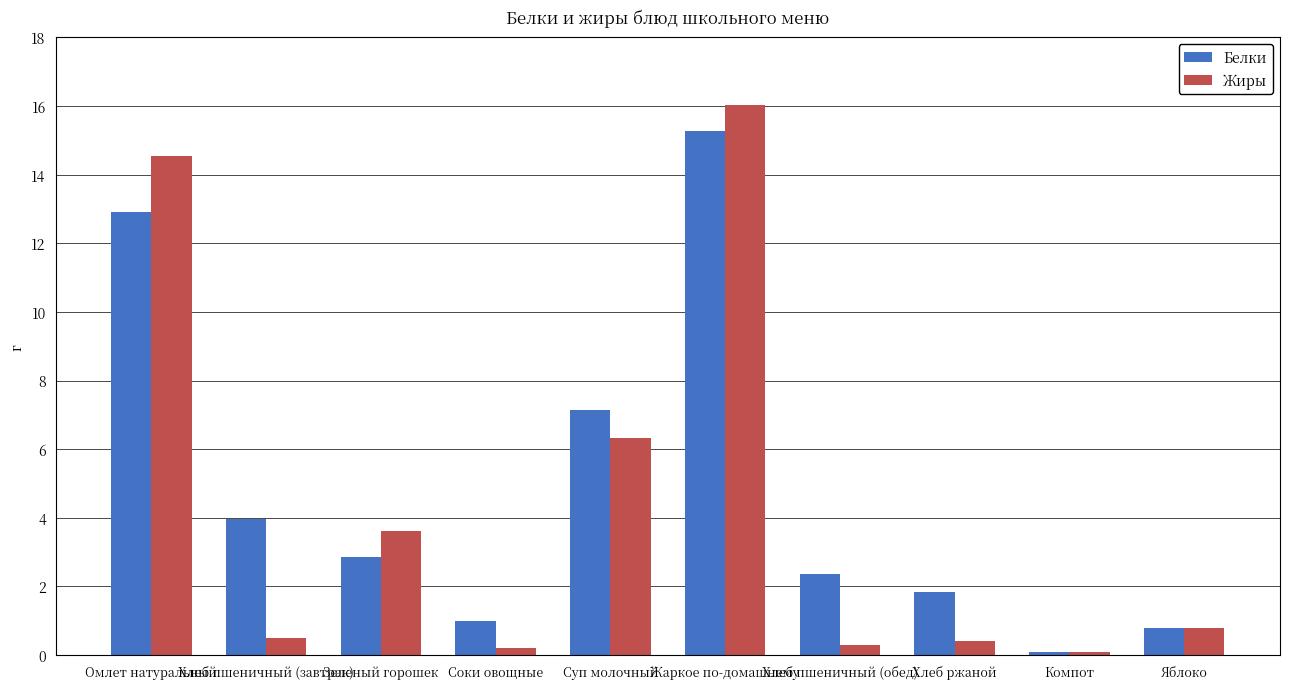

Count the number of categories in the chart.

10